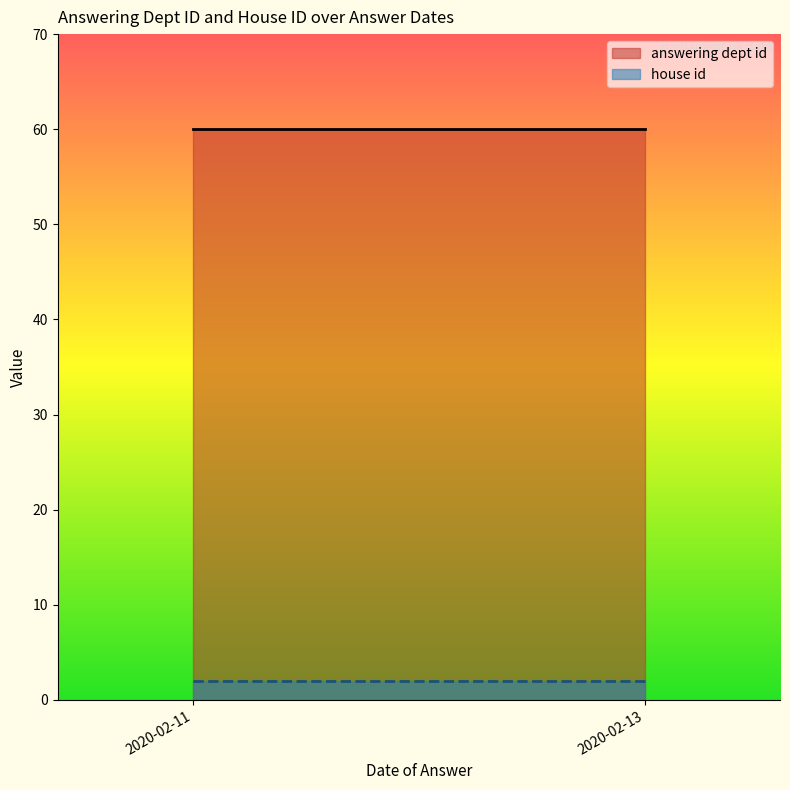

Which series has the largest range (max minus min)?

answering dept id